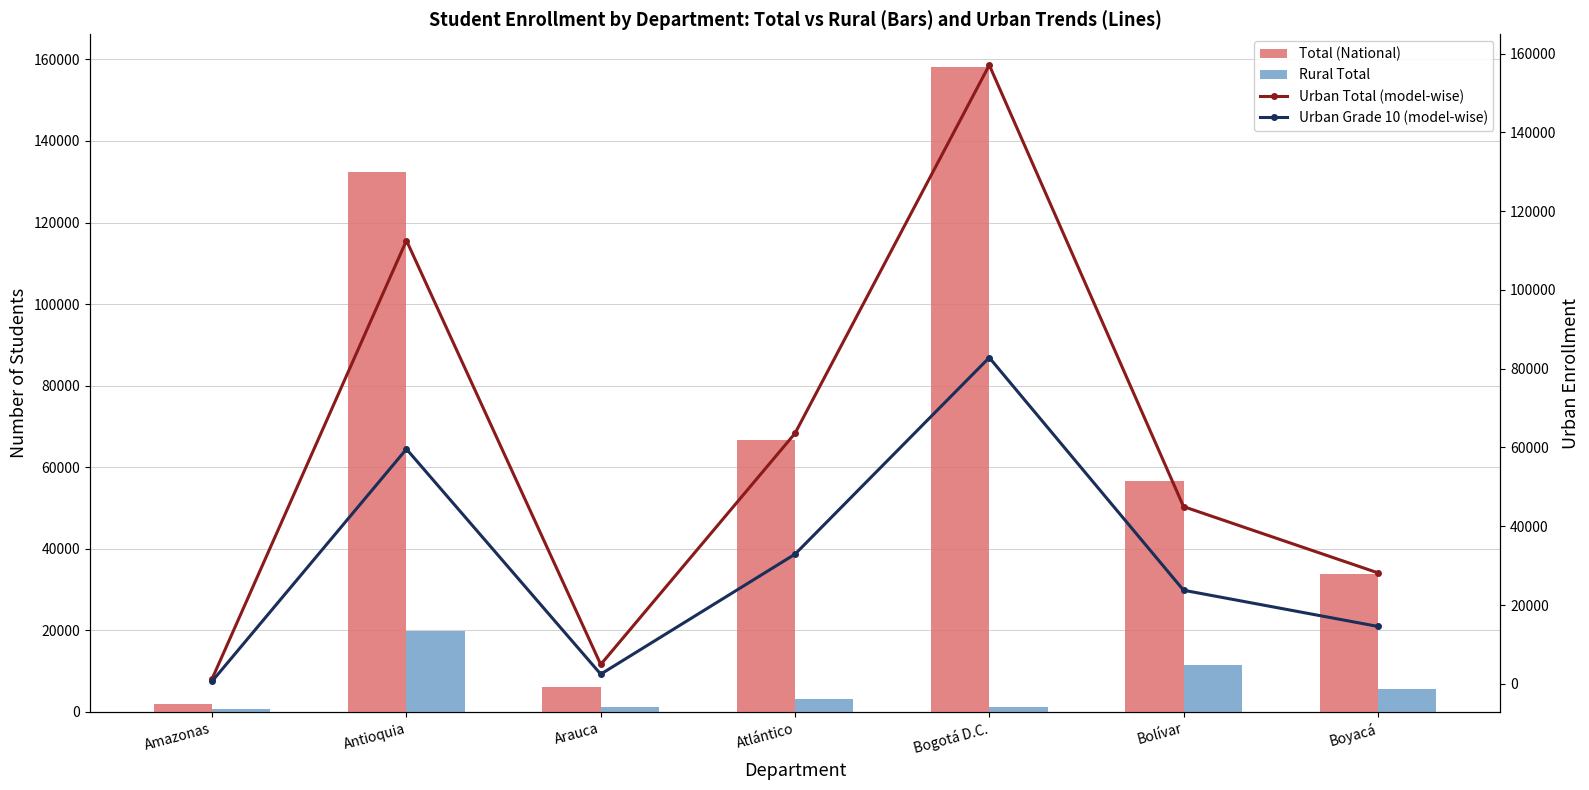

What are all the series names shown in the legend?

Total (National), Rural Total, Urban Total (model-wise), Urban Grade 10 (model-wise)